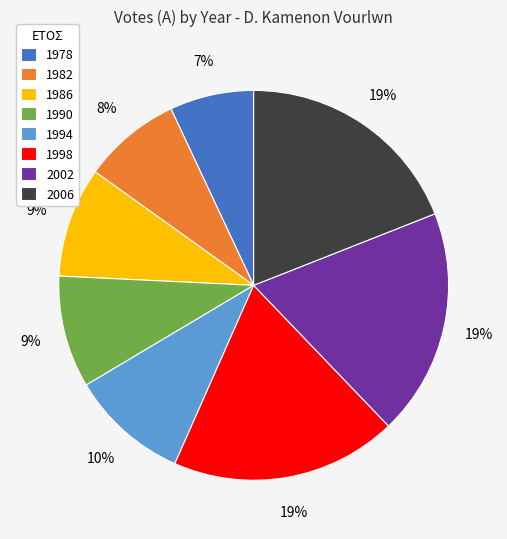

True or false: 2002 accounts for 10% of the total.

False